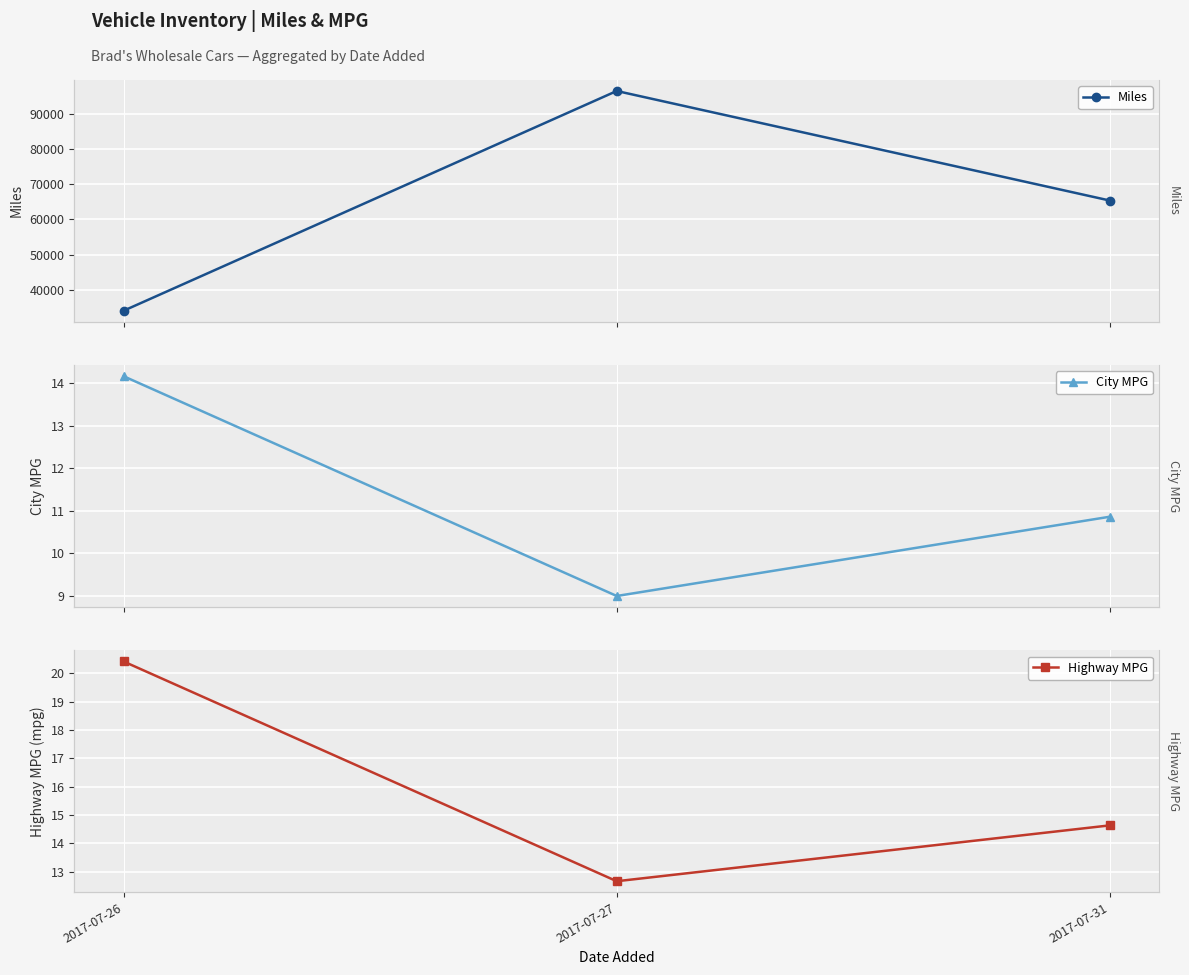

Between 2017-07-27 and 2017-07-31, which series saw the biggest shift?

Miles